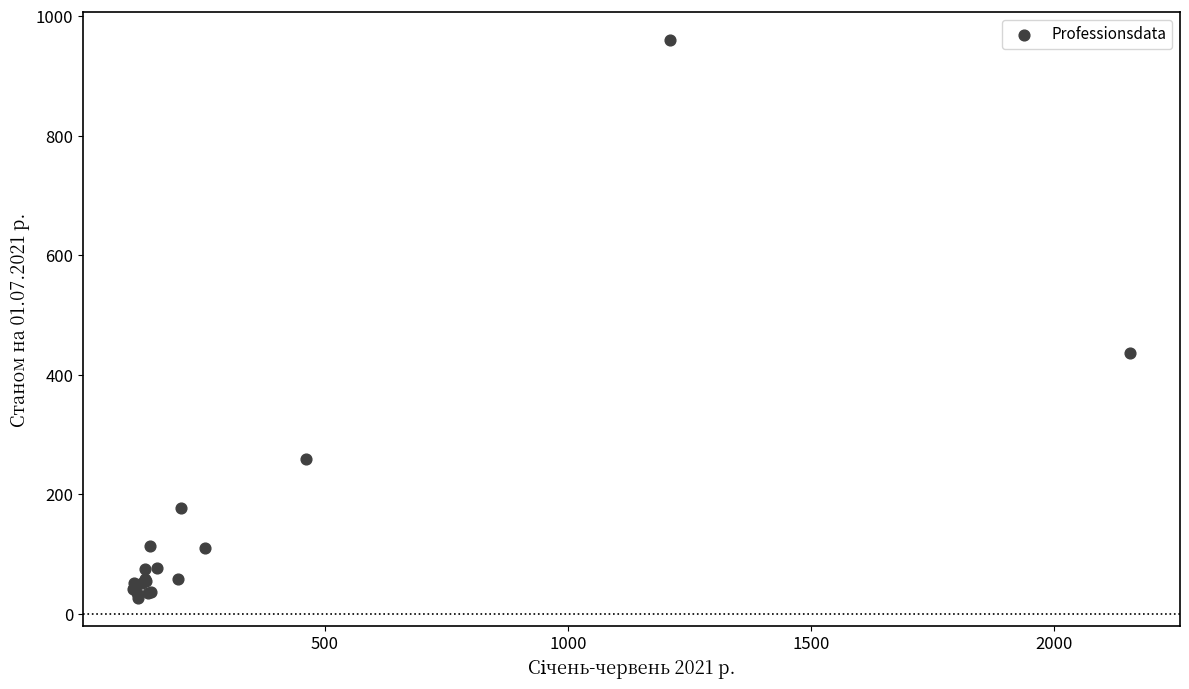

What Y value in the scatter plot is closest to 493?

436